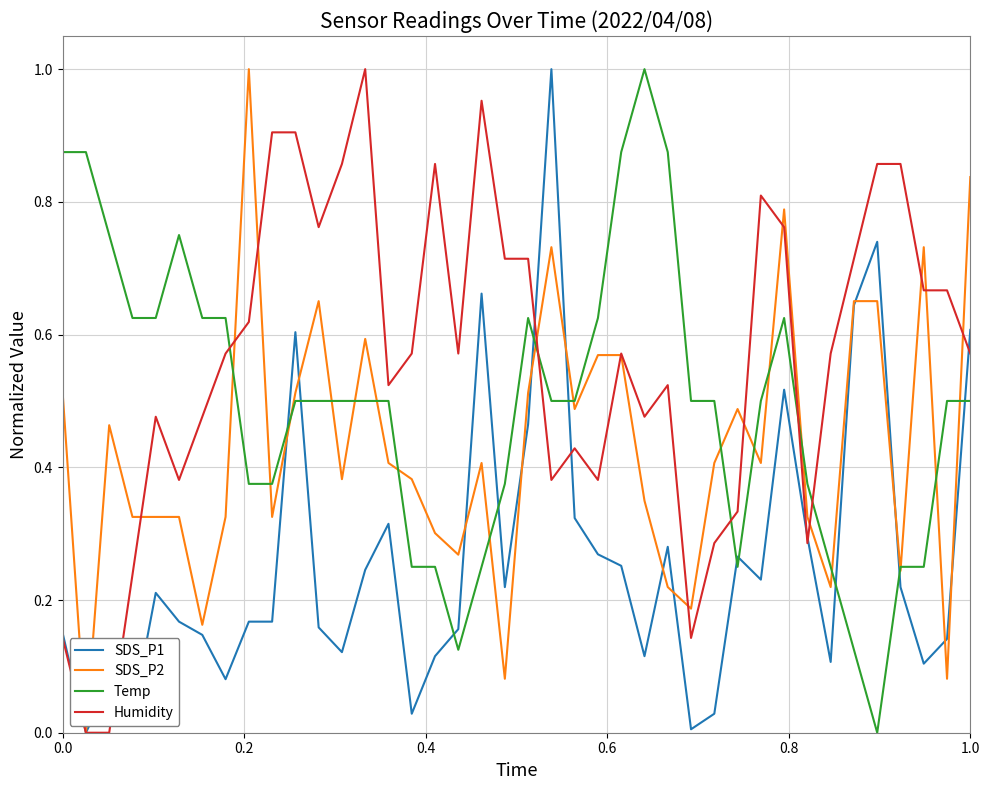

True or false: Temp and Humidity cross at least once.

True